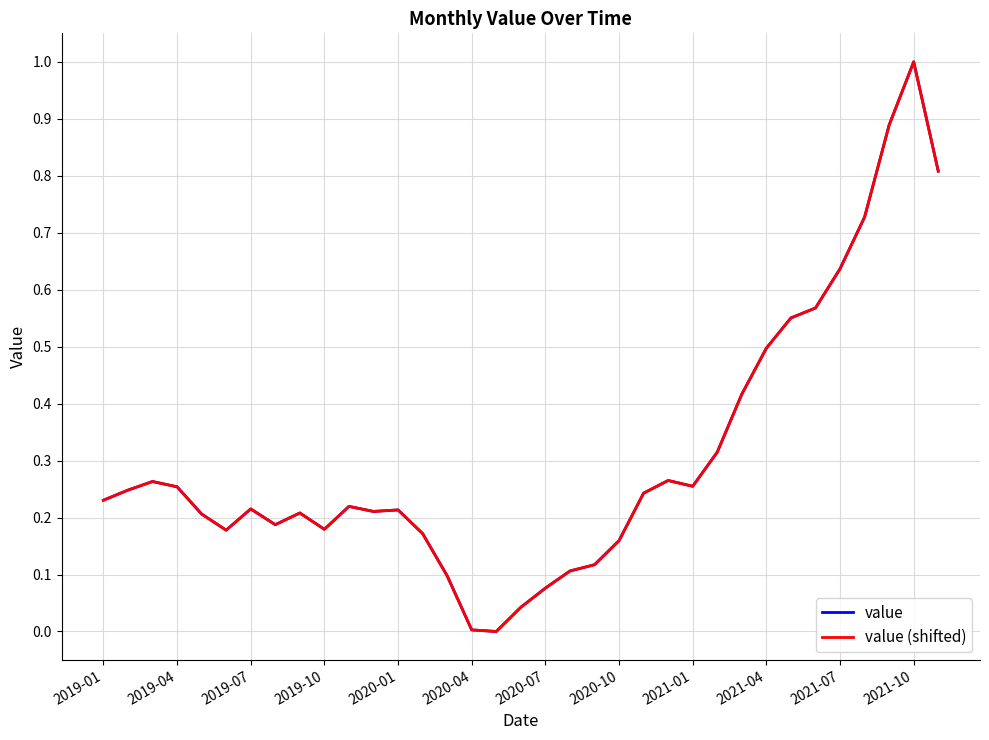

Does the chart display data point markers on the line(s)?

No